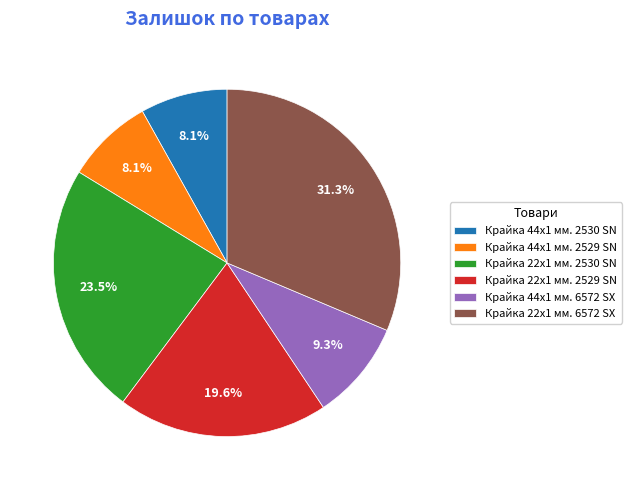

Which category has the biggest portion of the pie?

Крайка 22x1 мм. 6572 SX